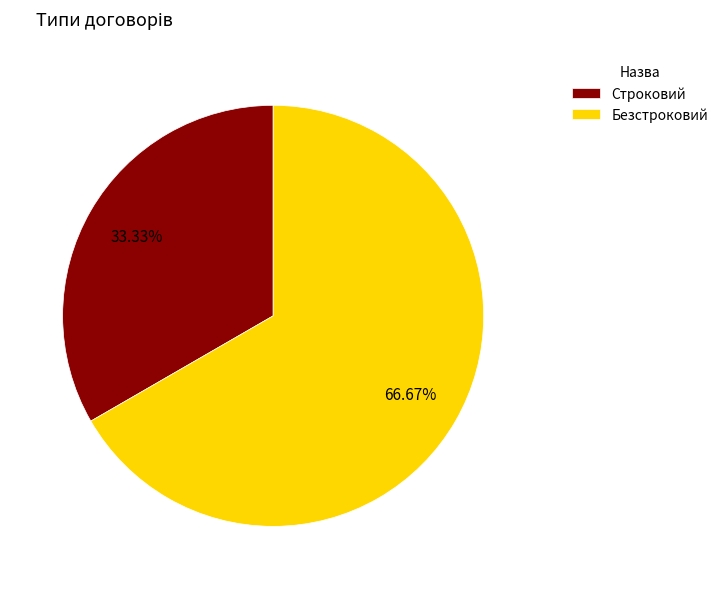

What portion of the pie excludes Строковий?

66.7%